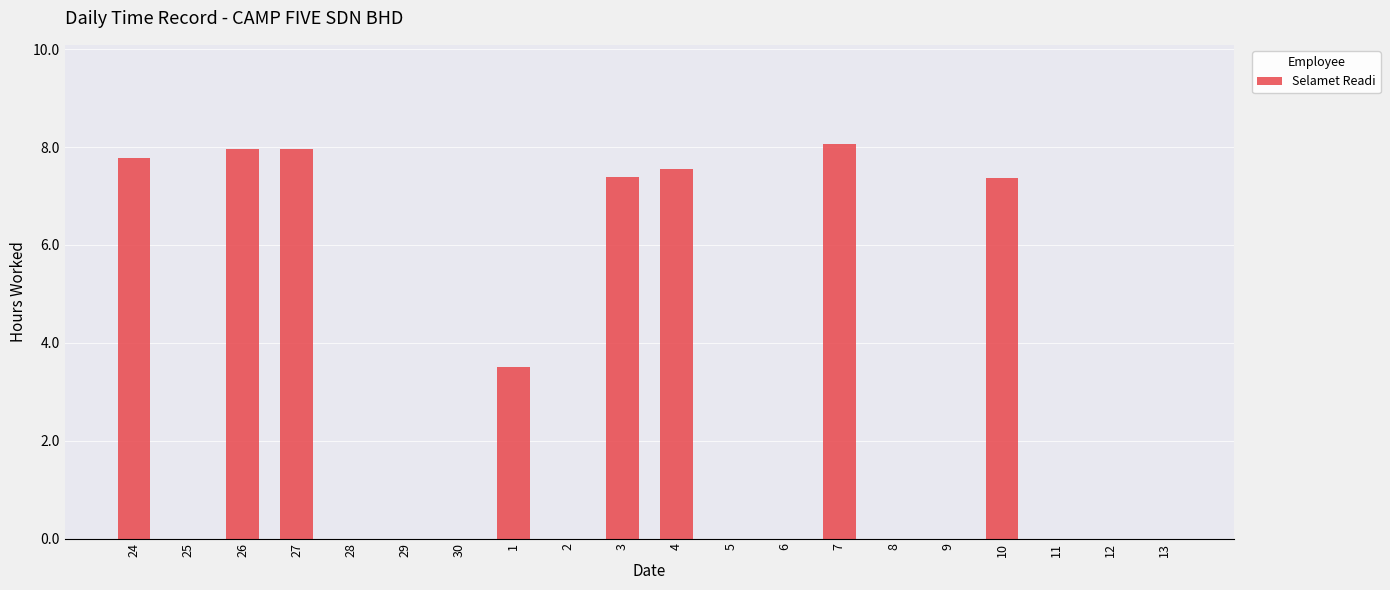

The value at 27 is 14.1. True or false?

False